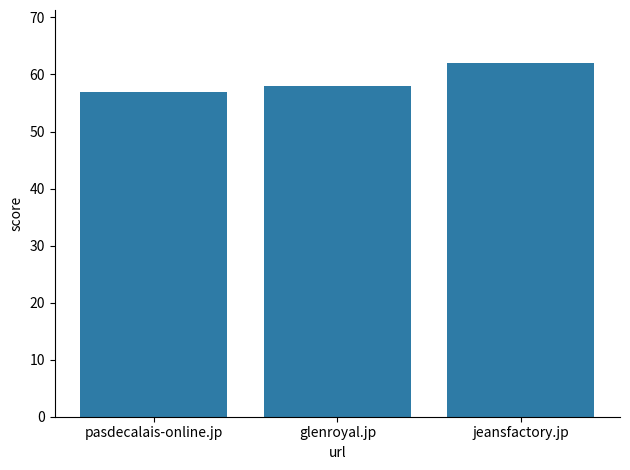

Rank the categories by value from highest to lowest.

jeansfactory.jp, glenroyal.jp, pasdecalais-online.jp